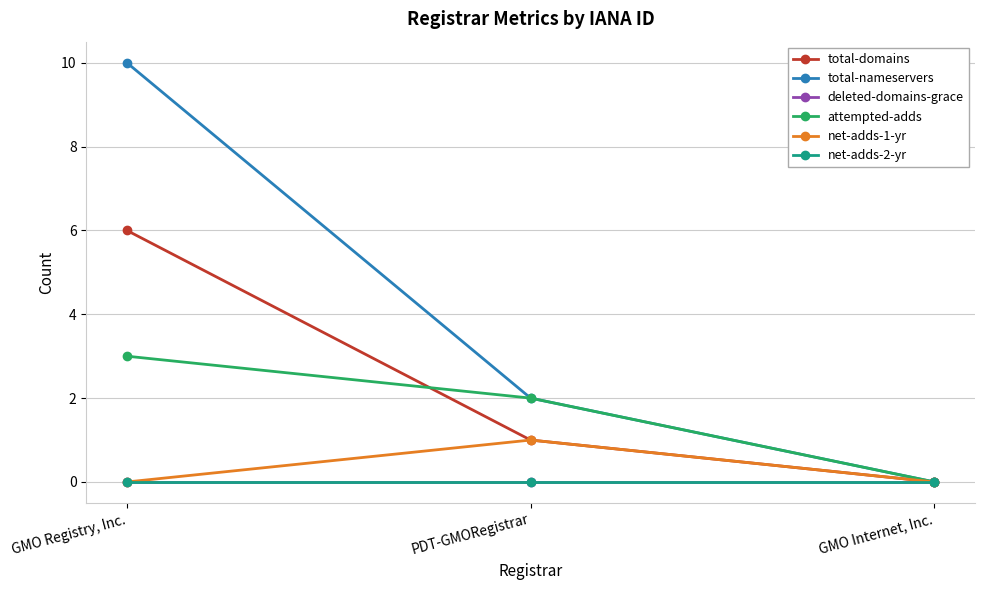

Between GMO Registry, Inc. and PDT-GMORegistrar, which is larger?

GMO Registry, Inc.